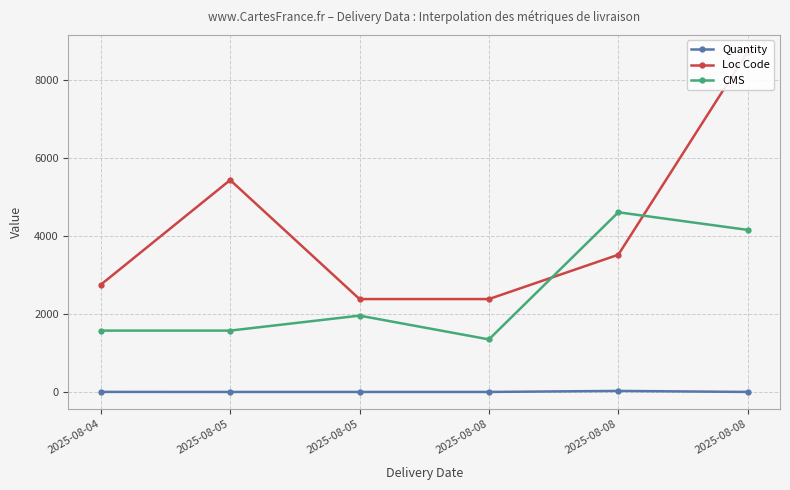

In Loc Code, how many points are higher than both neighbors (excluding endpoints)?

1